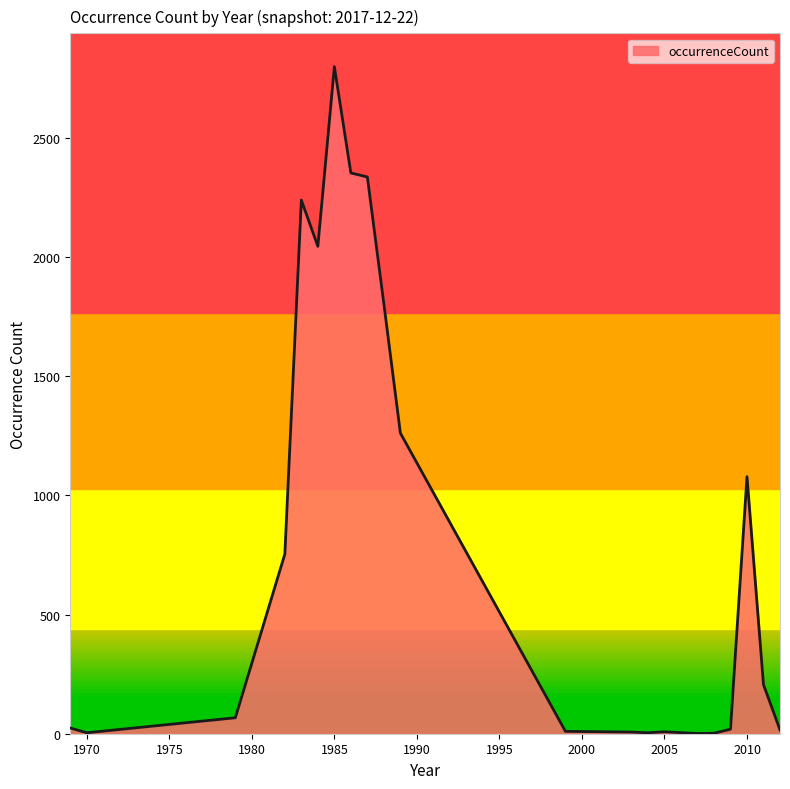

What is the difference between the maximum and minimum values?

2799